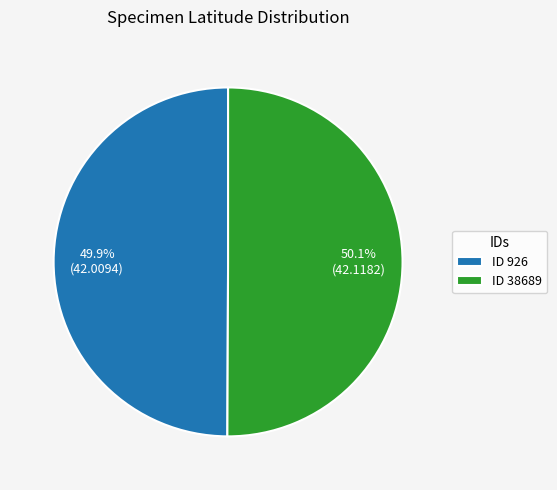

How many segments does this pie chart have?

2